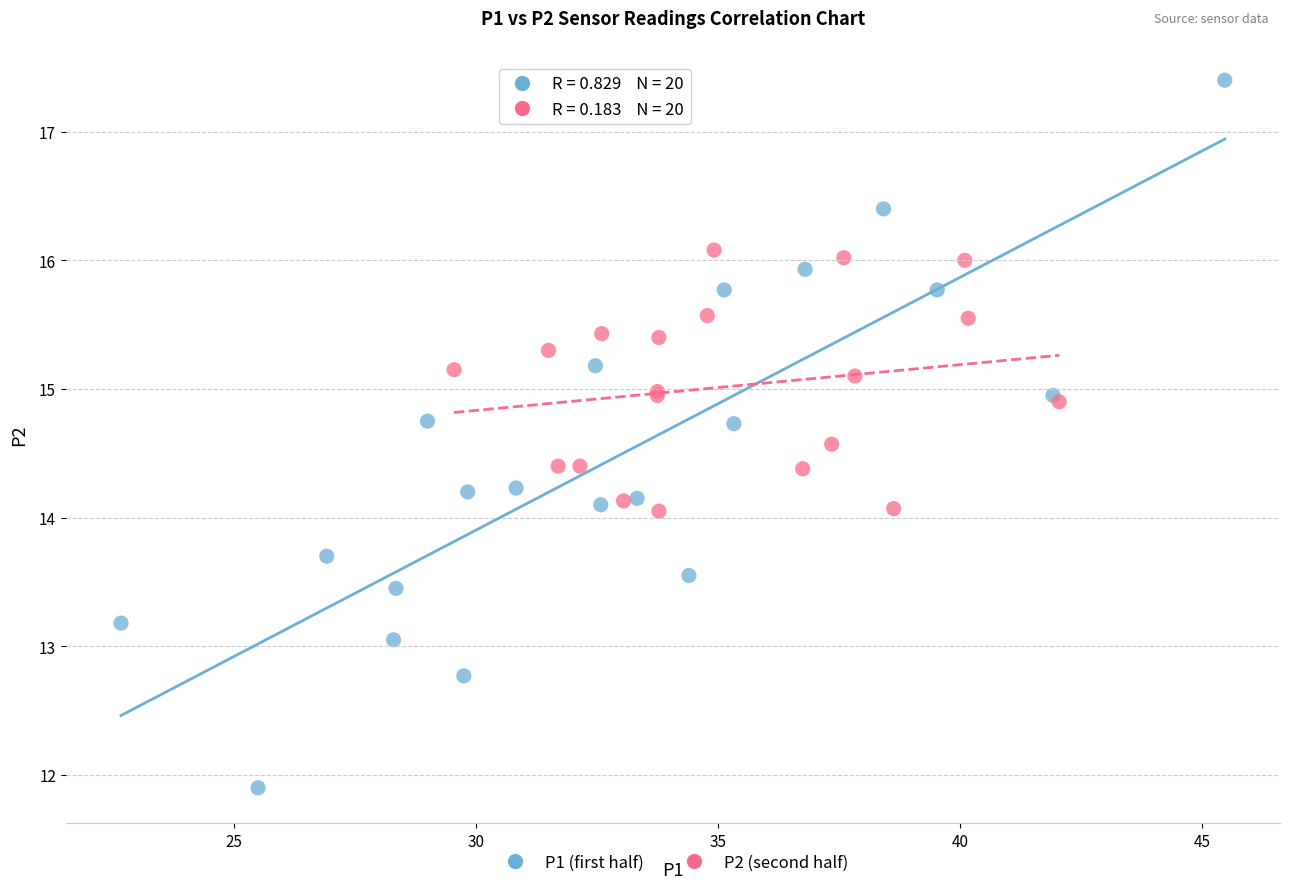

Which series contains the lowest Y value?

P1 (first half)